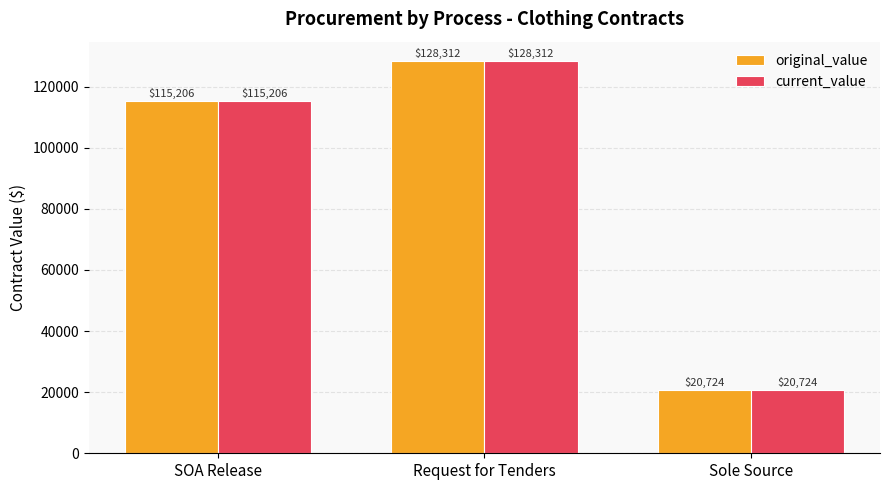

At how many categories does at least one series exceed 112418?

2